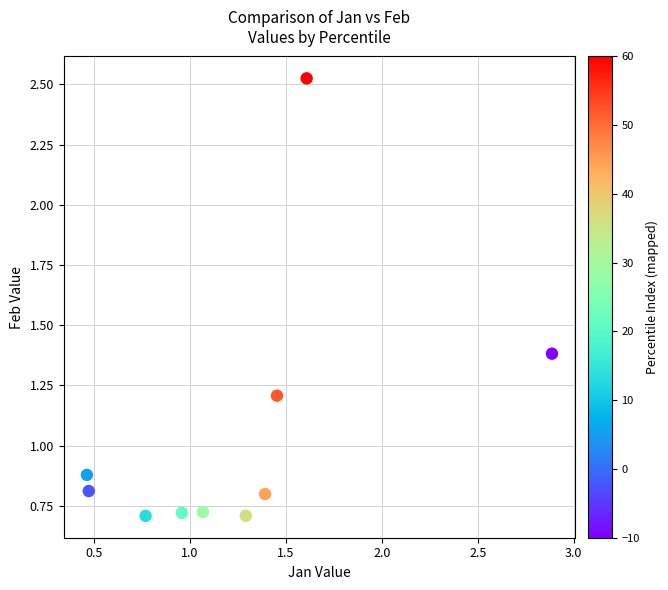

What is the range of X values (max minus min)?

2.4